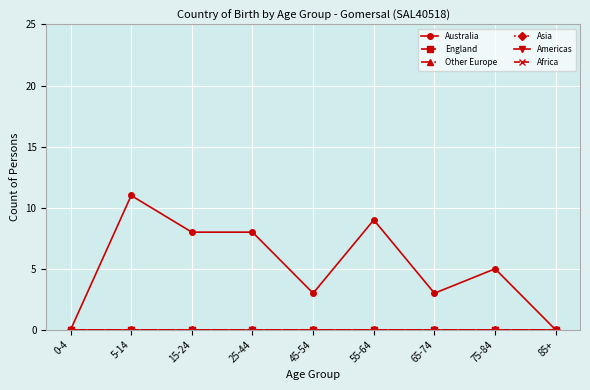

Which category has the highest value in the Other Europe series?

0-4